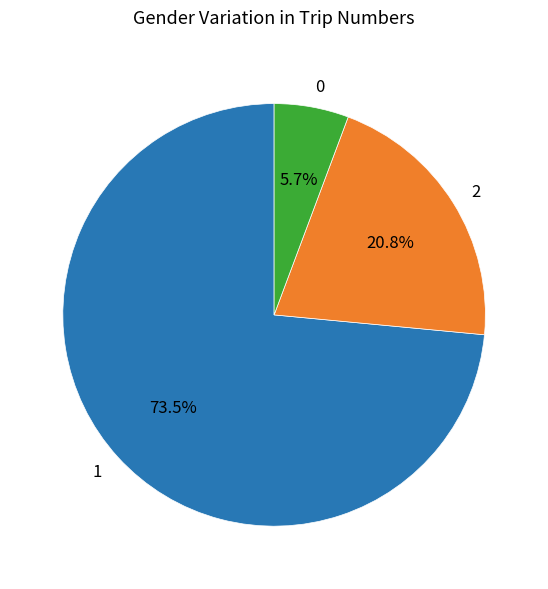

Rank the categories by value from highest to lowest.

1, 2, 0